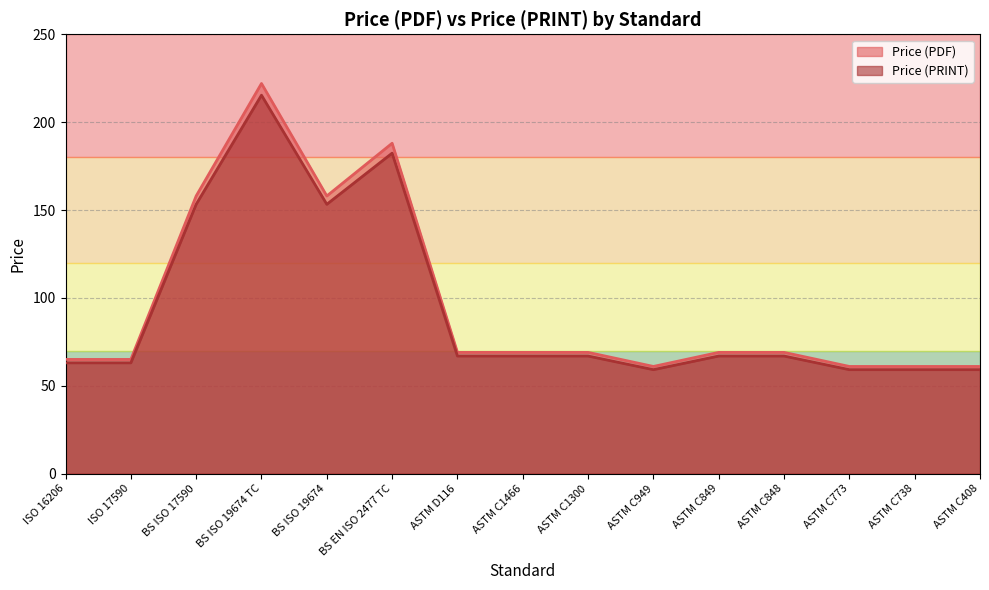

What is the minimum value for Price (PDF)?

61.0